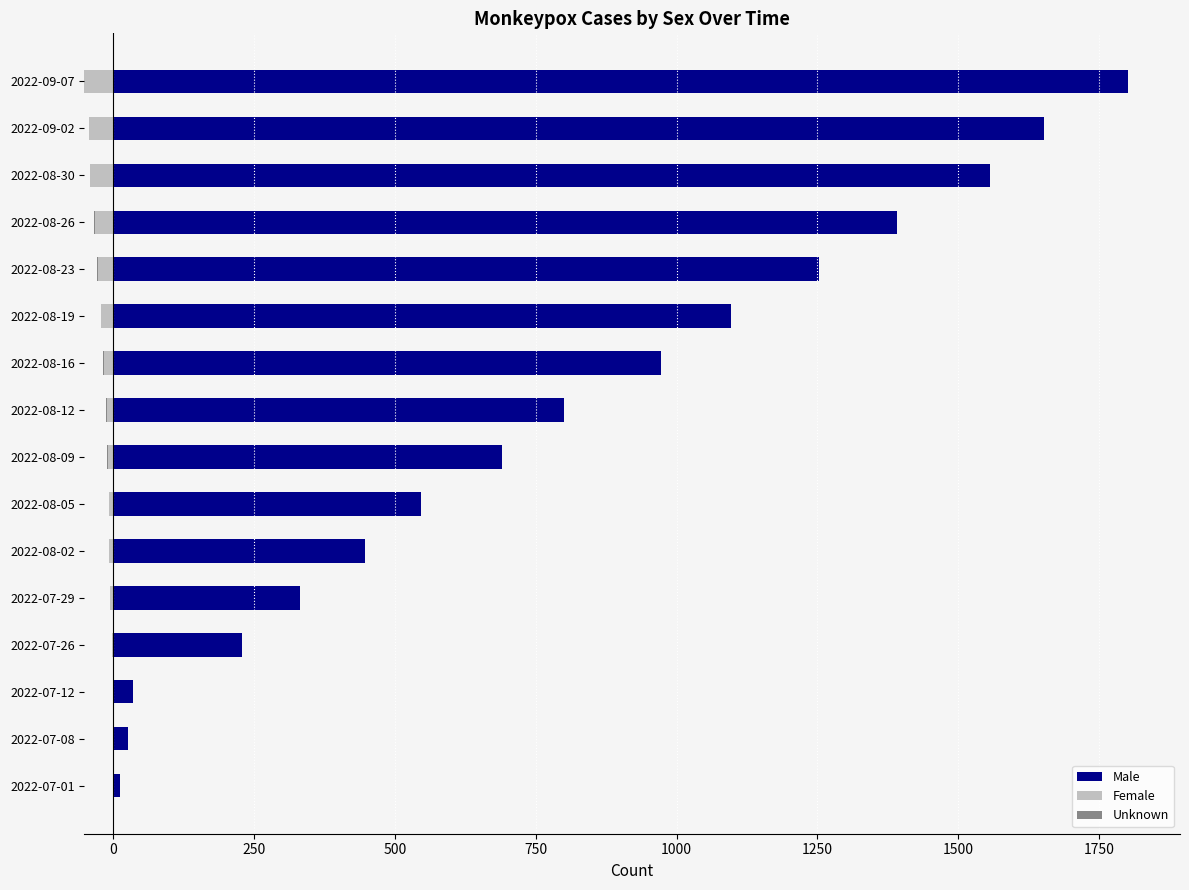

Is it true that Unknown equals -1 at 2022-08-30?

True